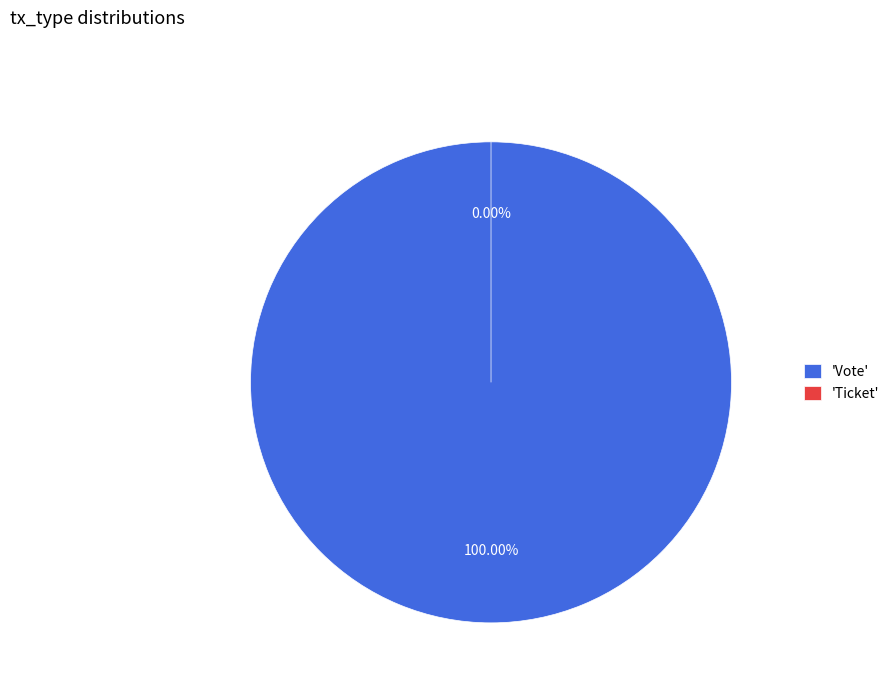

To the nearest percent, what is the difference between the Ticket and Vote slice percentages?

100%